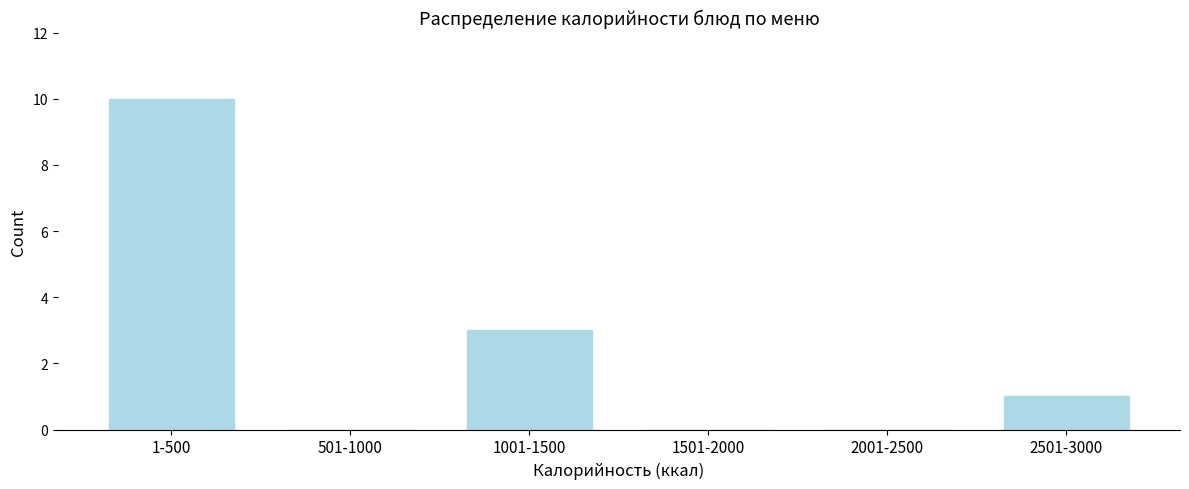

Reading right to left, transcribe all the data shown in this chart.

2501-3000=1	2001-2500=0	1501-2000=0	1001-1500=3	501-1000=0	1-500=10